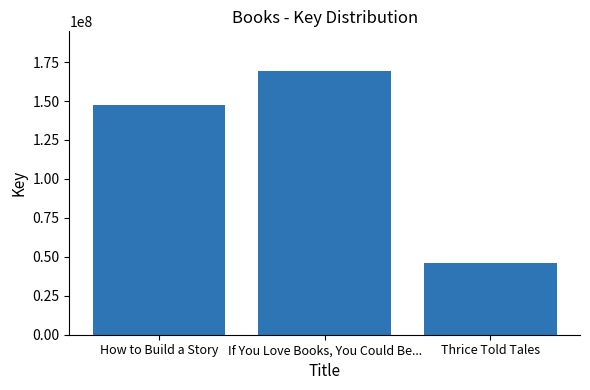

The value at If You Love Books, You Could Be... is 281760423. True or false?

False